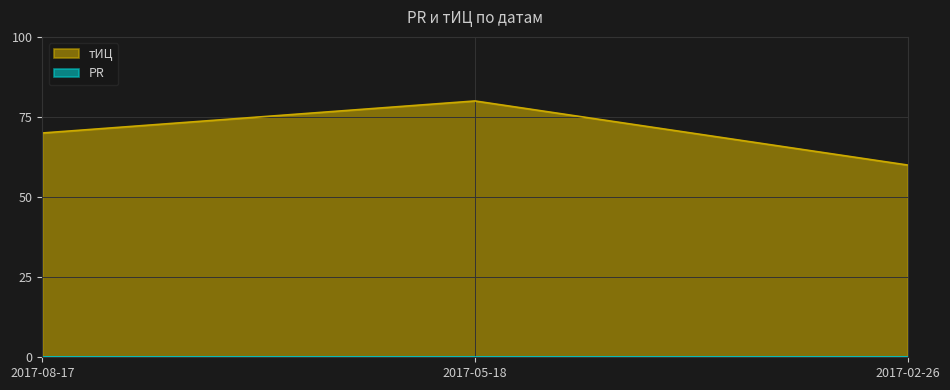

How many lines are shown in the chart?

2